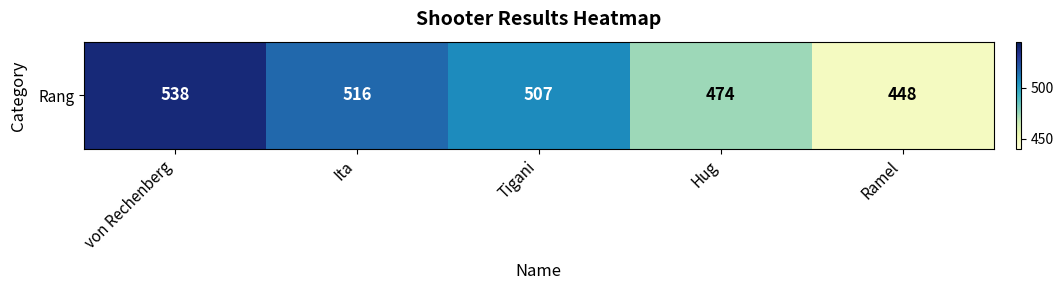

Count the number of values greater than 507.

2